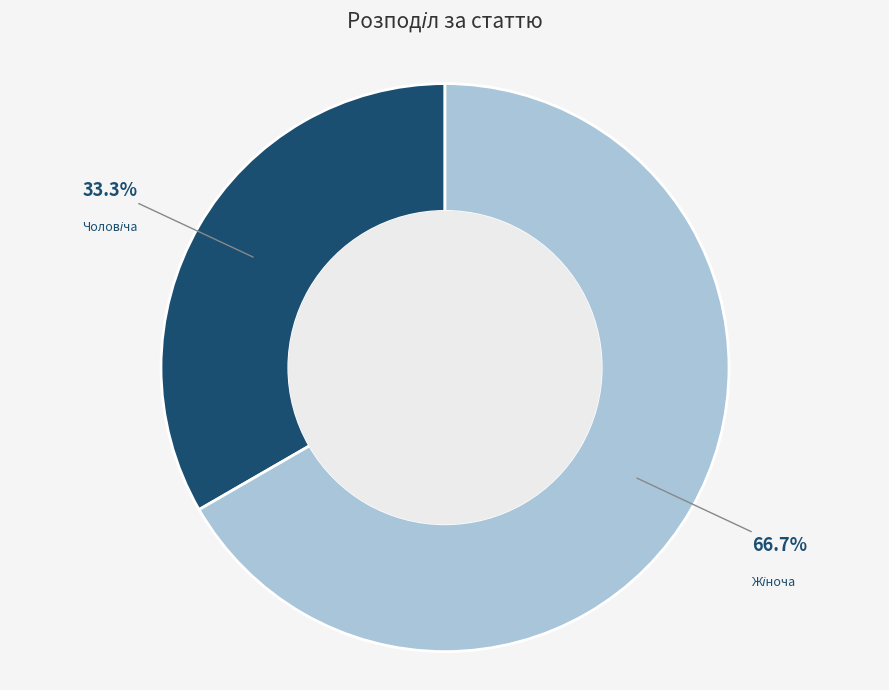

Is there a majority slice in this chart?

Yes